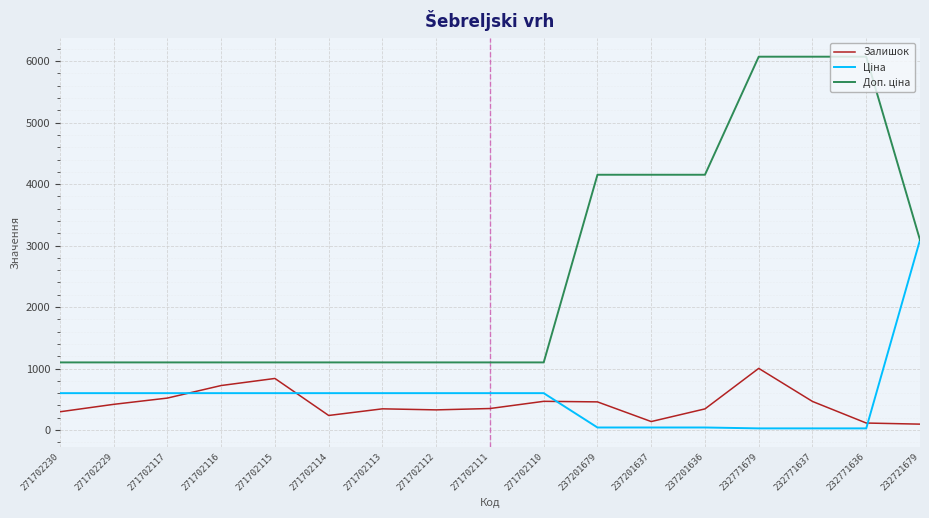

True or false: Залишок has a value of 134.3 at 271702111.

False